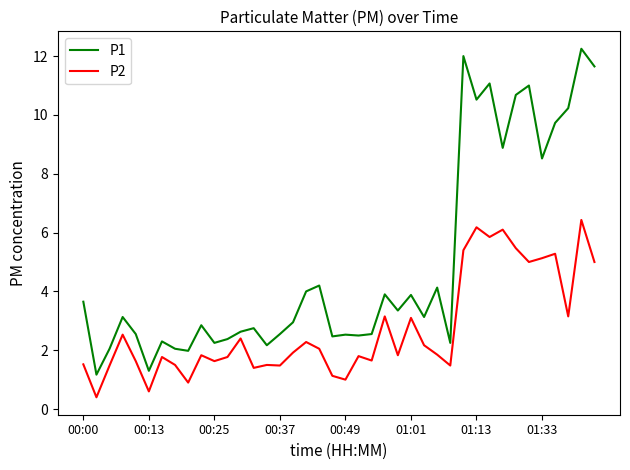

What is the maximum value for P2?

6.4